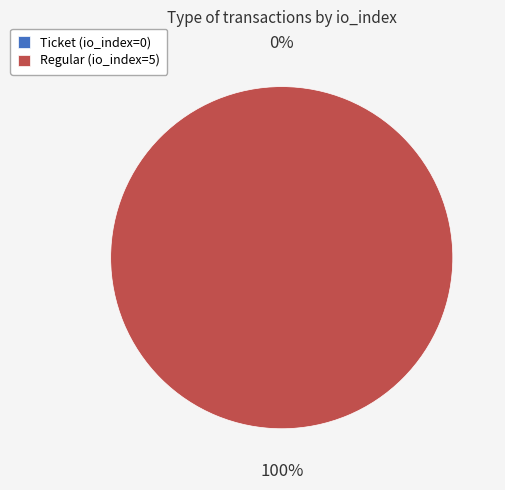

To the nearest percent, what is the combined percentage of Regular (io_index=5) and Ticket (io_index=0)?

100%